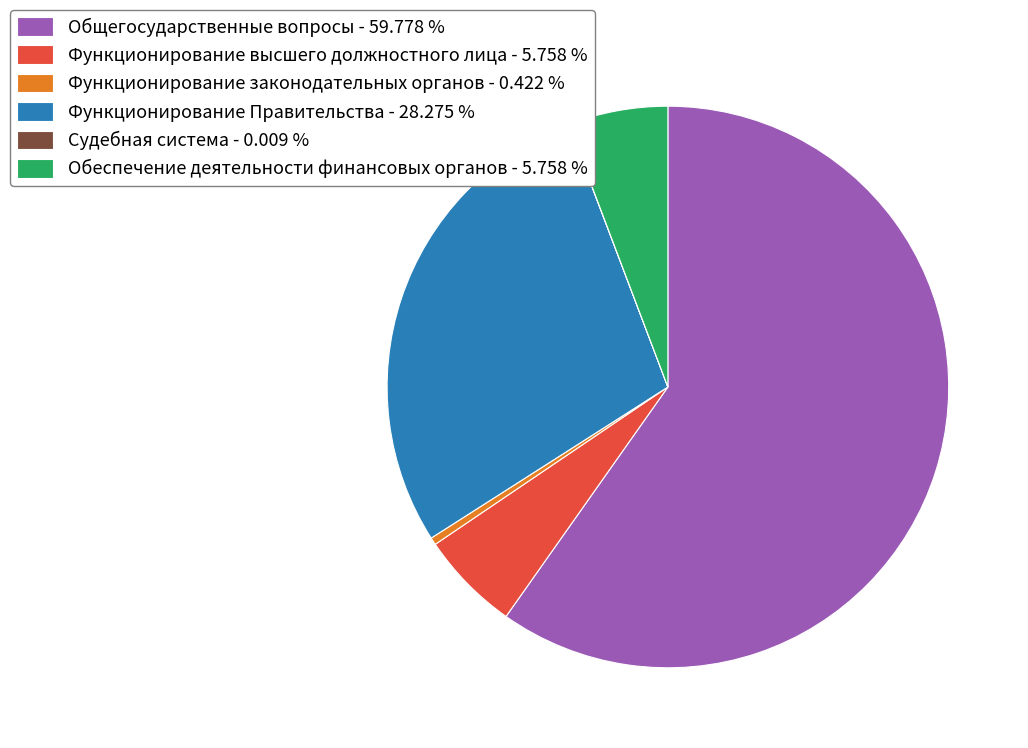

Is Функционирование Правительства - 28.275 % the majority of the pie?

No